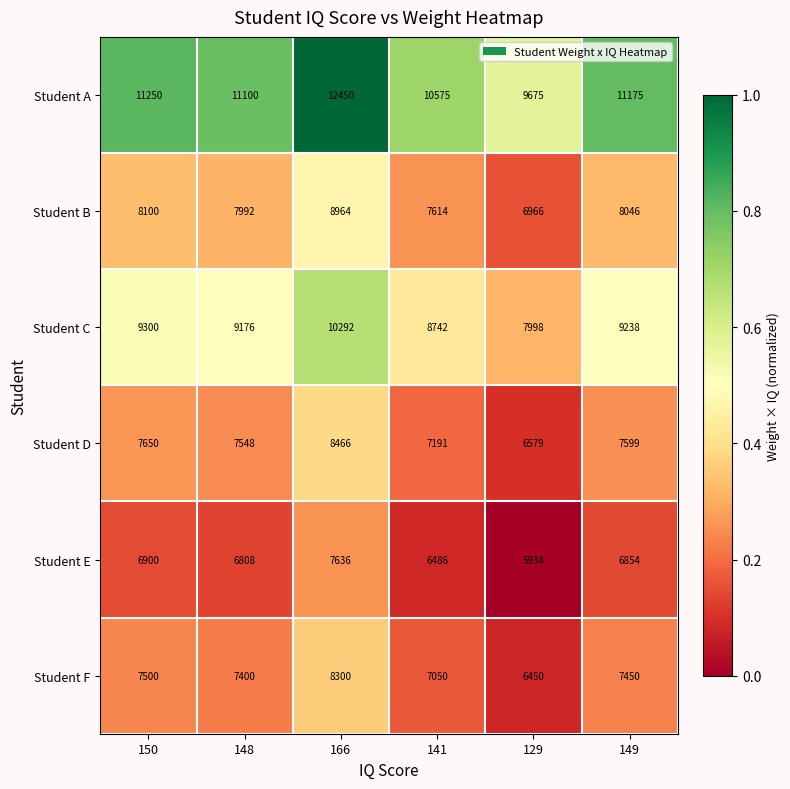

At which label does Student D reach its minimum?

129